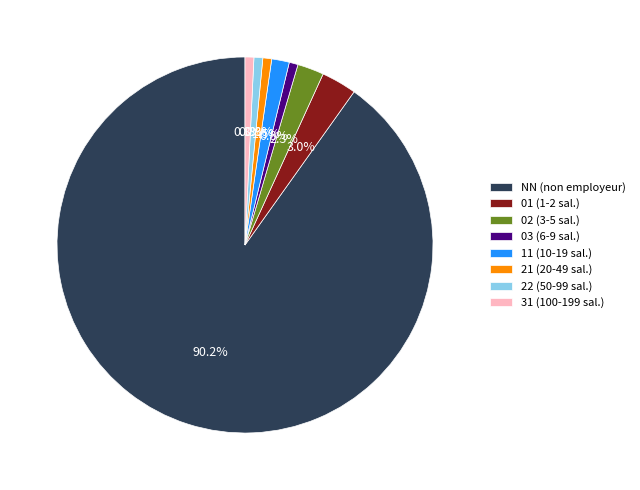

Approximately how many times larger is the value at 01 (1-2 sal.) compared to 21 (20-49 sal.)?

4.0